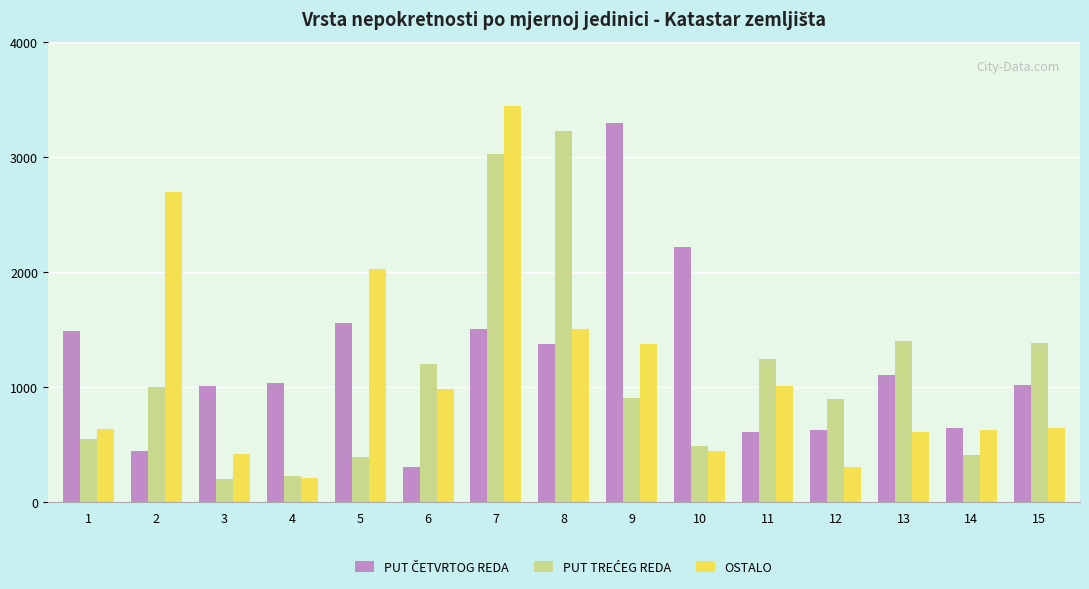

How many distinct data groups are displayed?

3